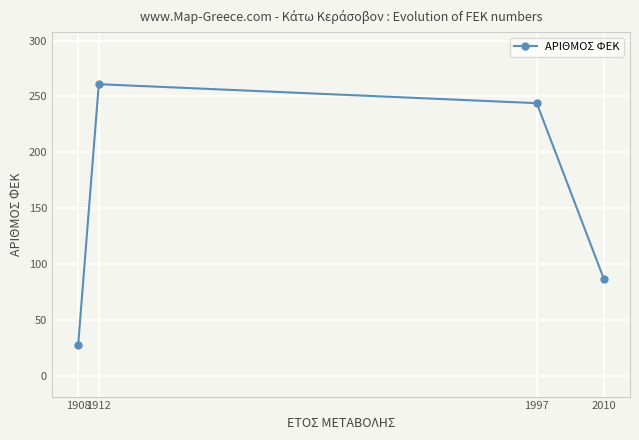

Reading left to right, what are all the values shown in this chart?

1908=28	1912=261	1997=244	2010=87